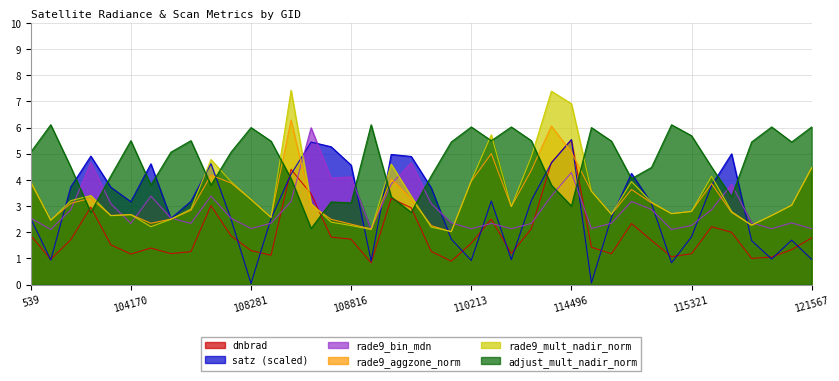

Count the number of categories in the chart.

40